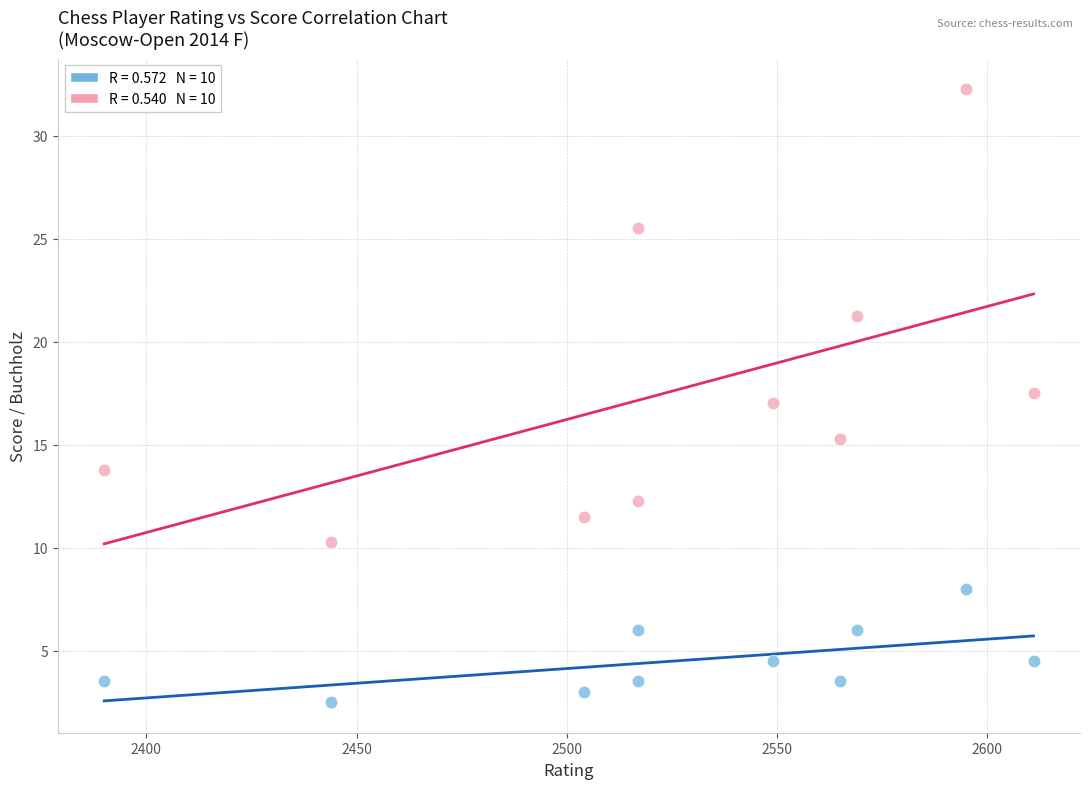

Across all data points, what is the range of X values (max minus min)?

221.0